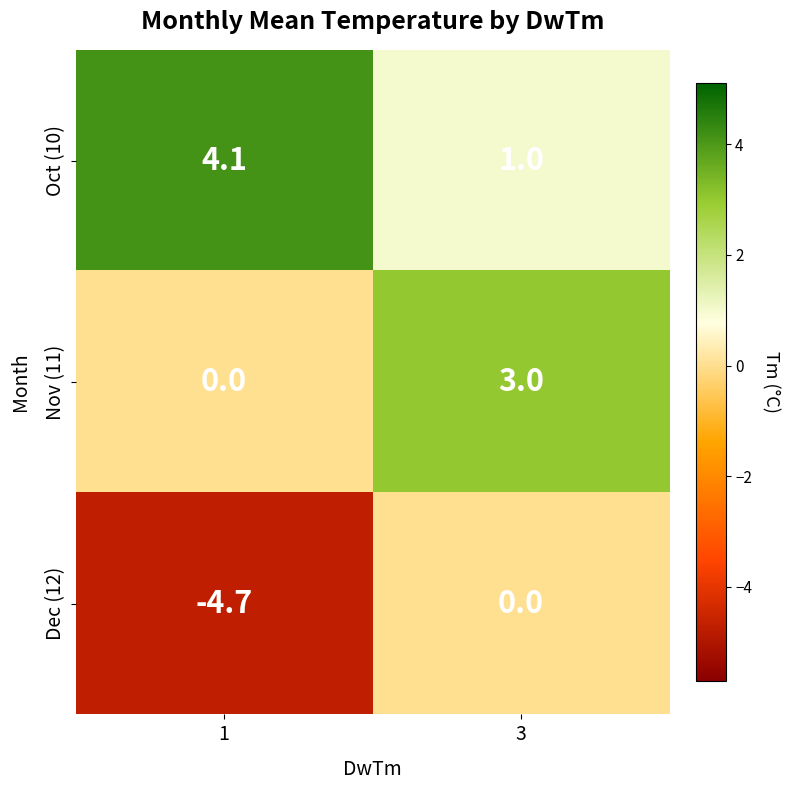

How many categories are shown in the chart?

2